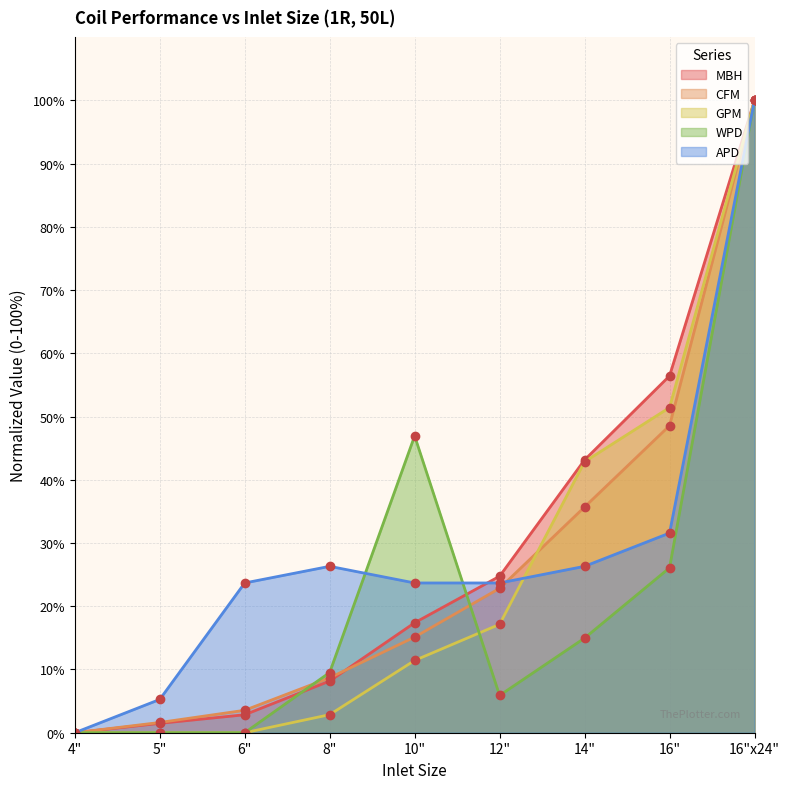

Where do GPM and WPD first cross each other?

10" and 12"